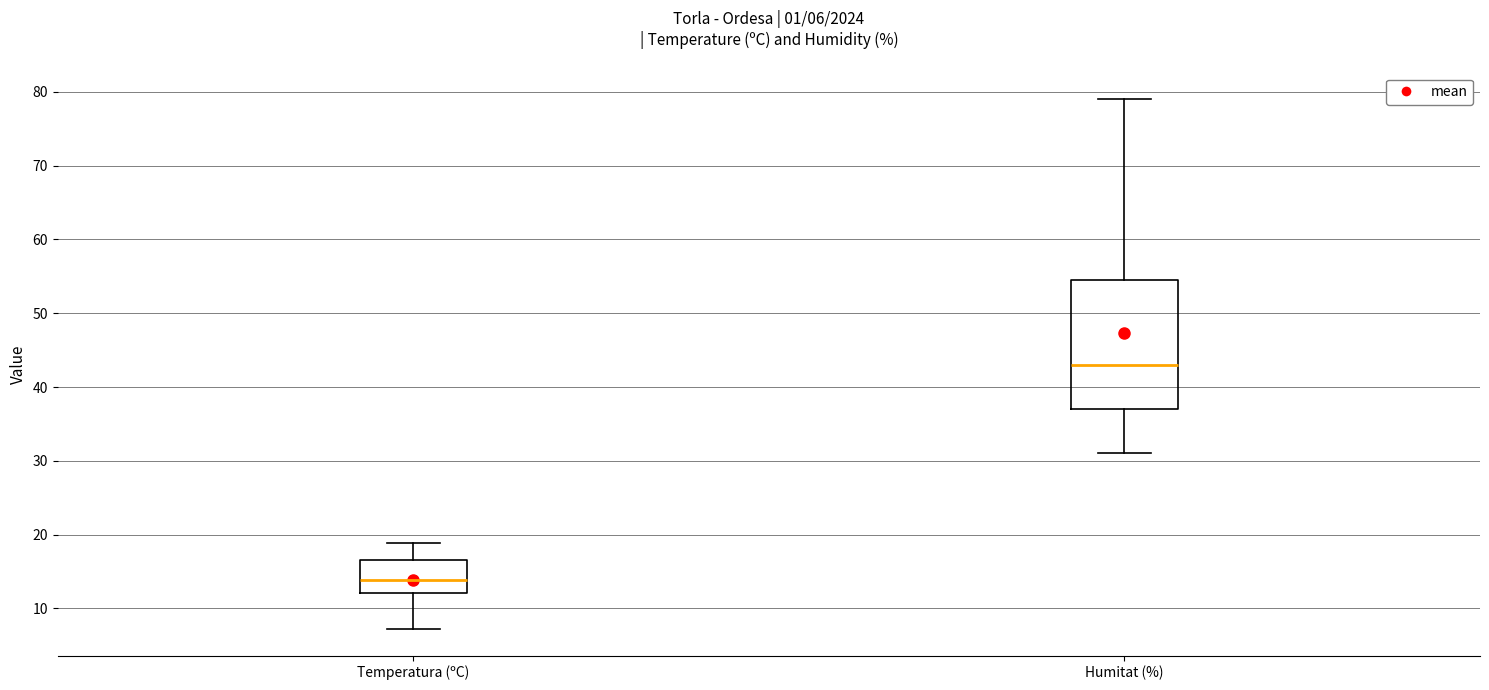

Which box has the lowest median line?

Temperatura (ºC)